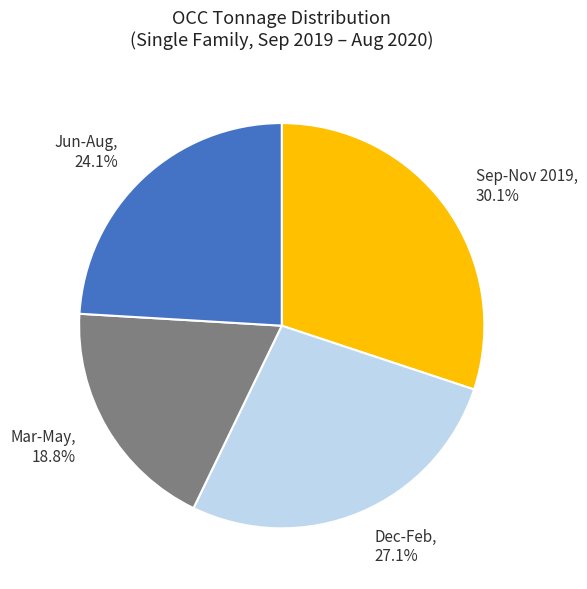

Is Mar-May, 18.8% the majority of the pie?

No